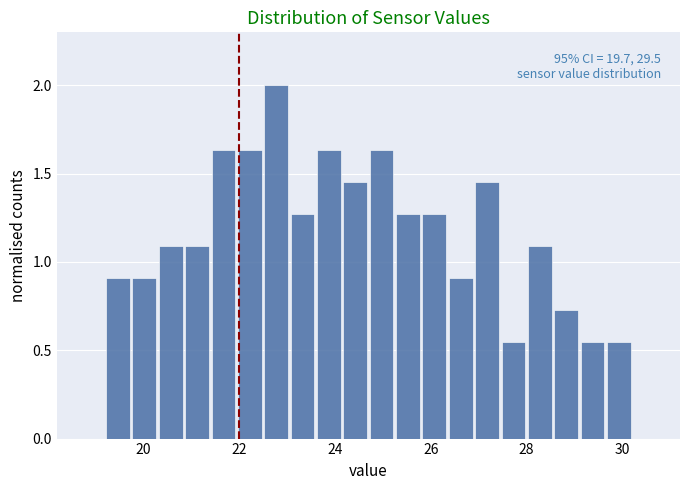

Read against the x-axis, roughly where is the centre of the tallest bar?

22.8